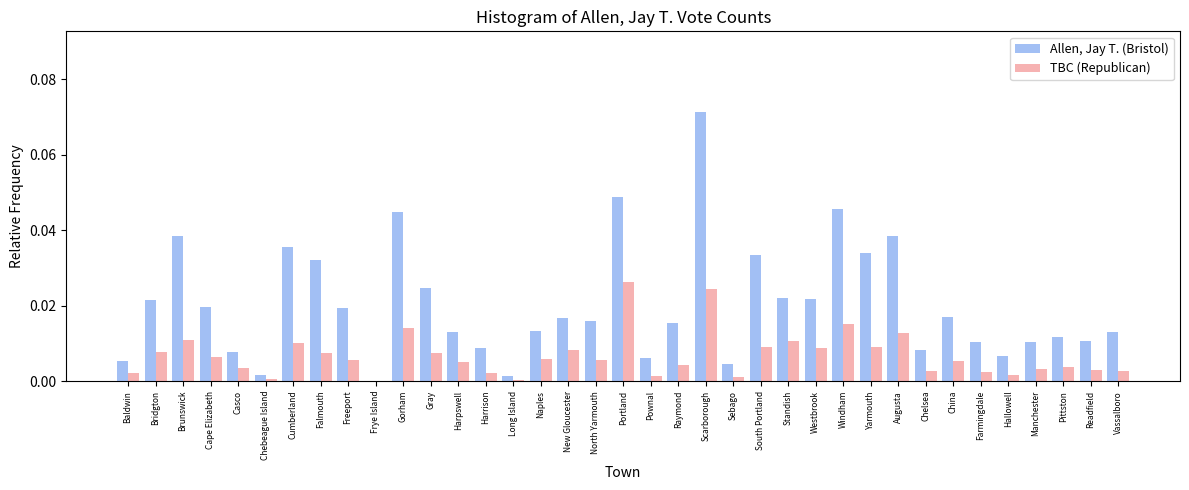

At which category does the chart reach its peak across all series?

Scarborough